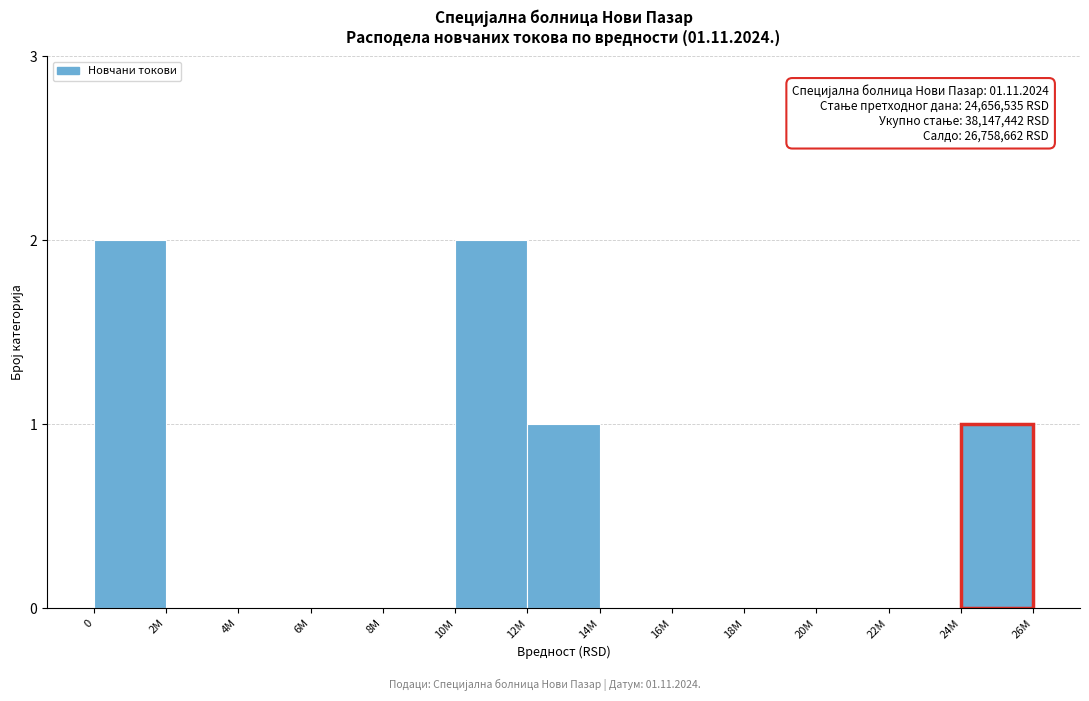

Reading left to right, list all the values displayed in this chart.

0=2	2M=0	4M=0	6M=0	8M=0	10M=2	12M=1	14M=0	16M=0	18M=0	20M=0	22M=0	24M=1